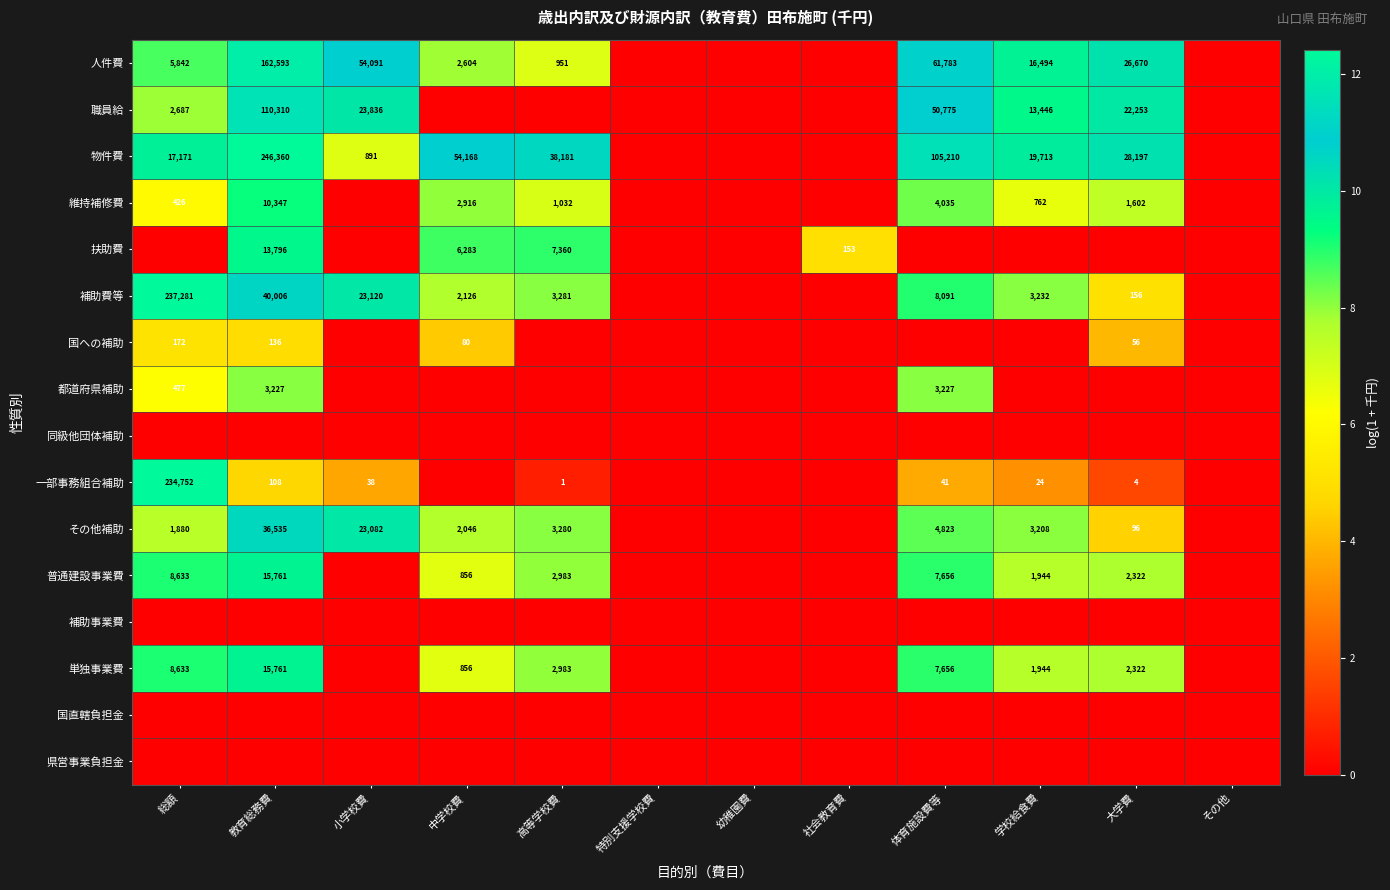

Between 幼稚園費 and 特別支援学校費, which is larger?

幼稚園費